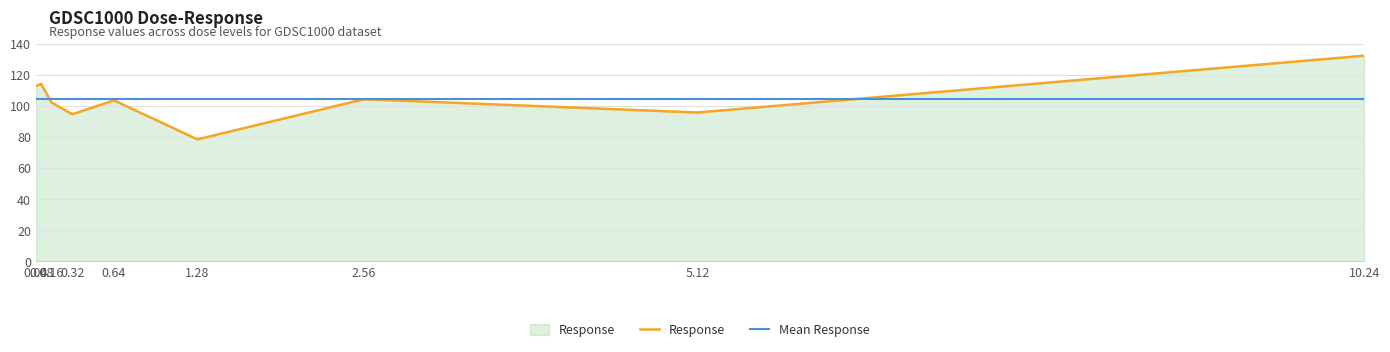

What is the average value?

104.4